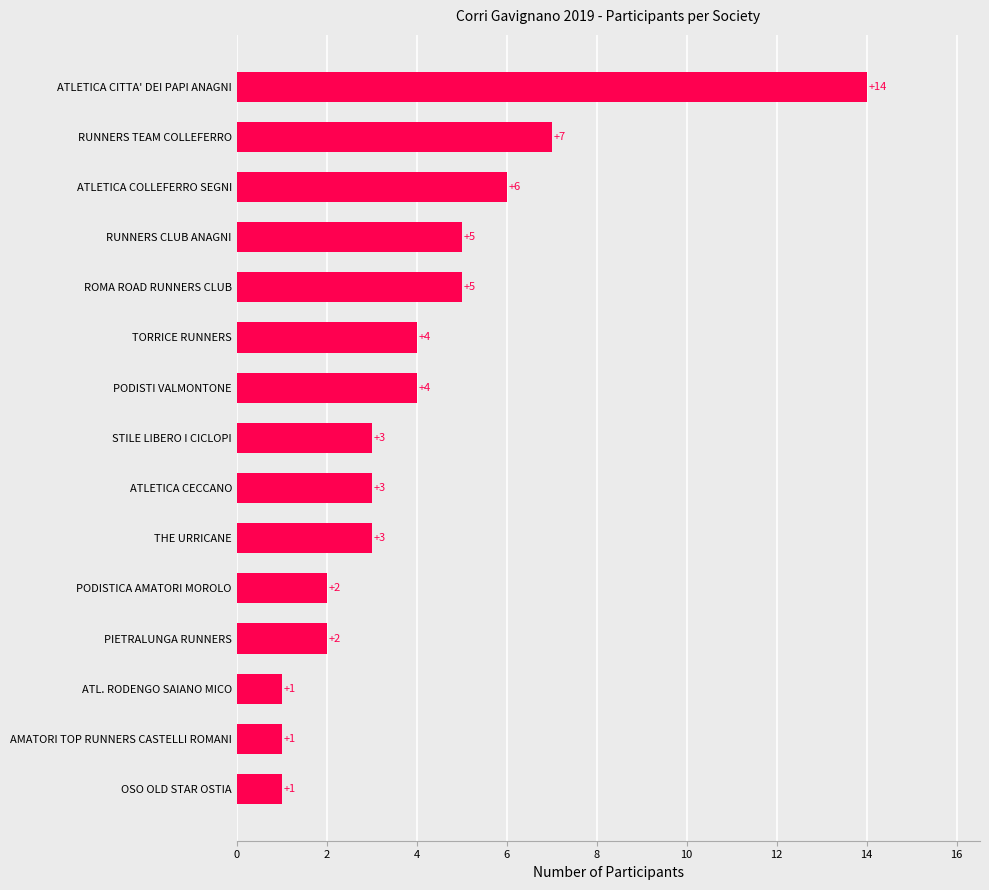

What is the difference between the second highest and second lowest values?

6